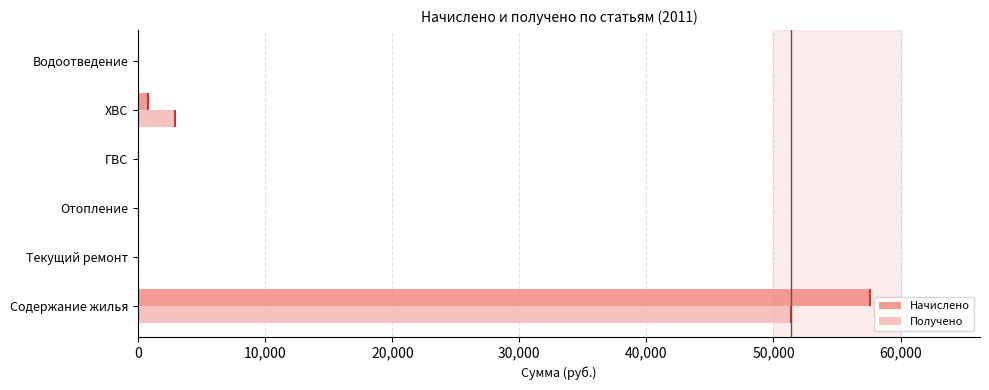

Which series has the largest total across all categories?

Начислено